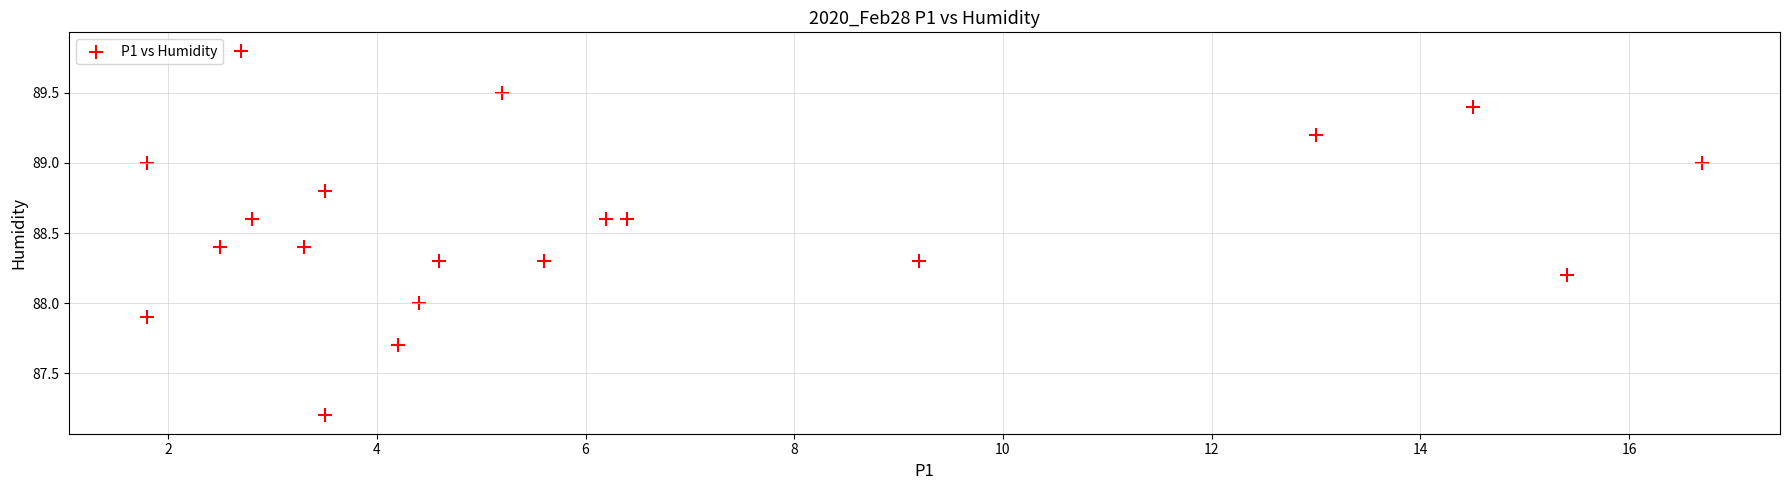

What is the range of X values (max minus min)?

14.9